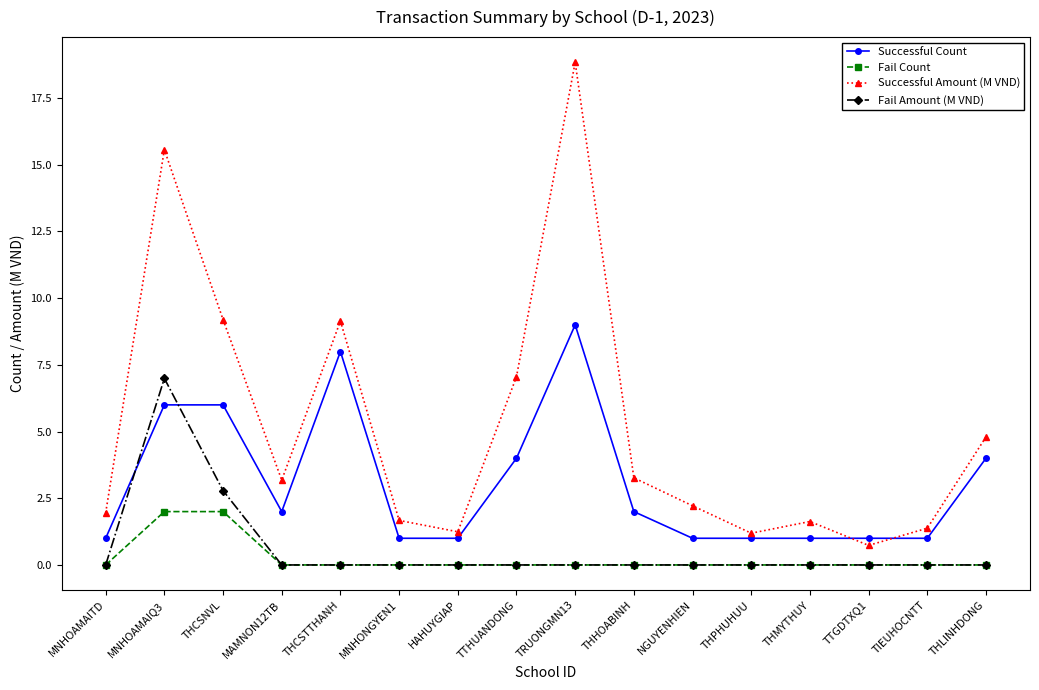

At which category does Successful Amount (M VND) reach its first local valley?

MAMNON12TB